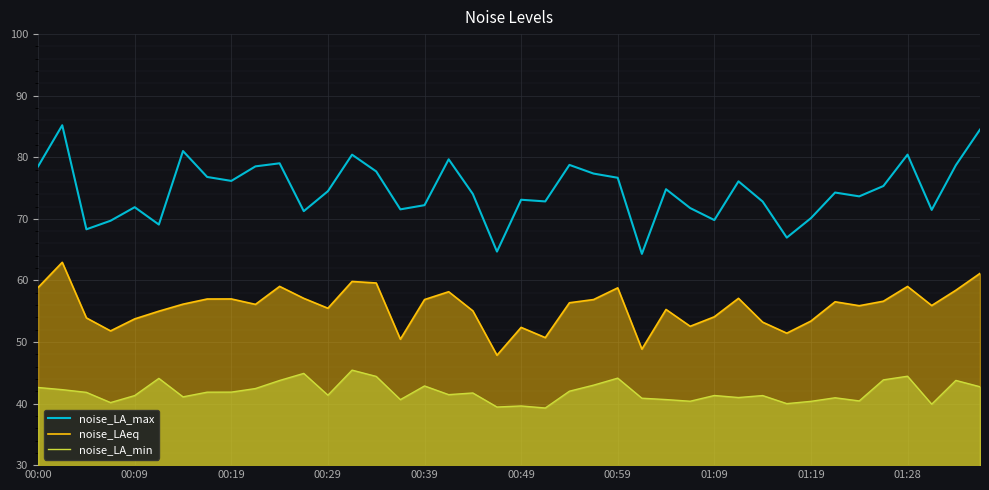

At how many categories does at least one series exceed 77?

13